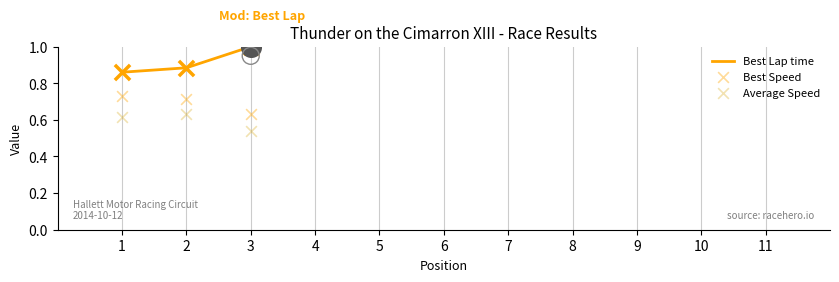

Which series contains the highest Y value?

Best Lap time